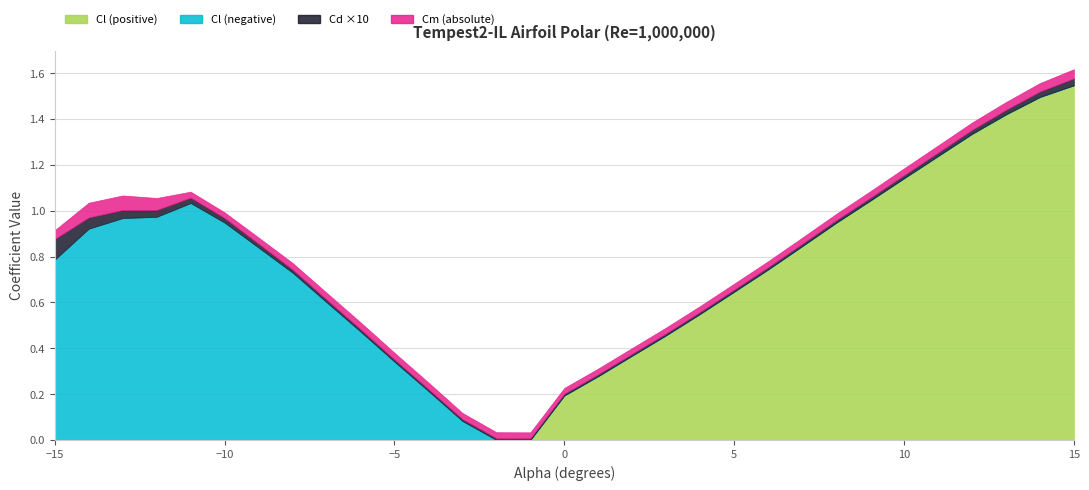

Which series has the widest spread of values?

Cl_pos